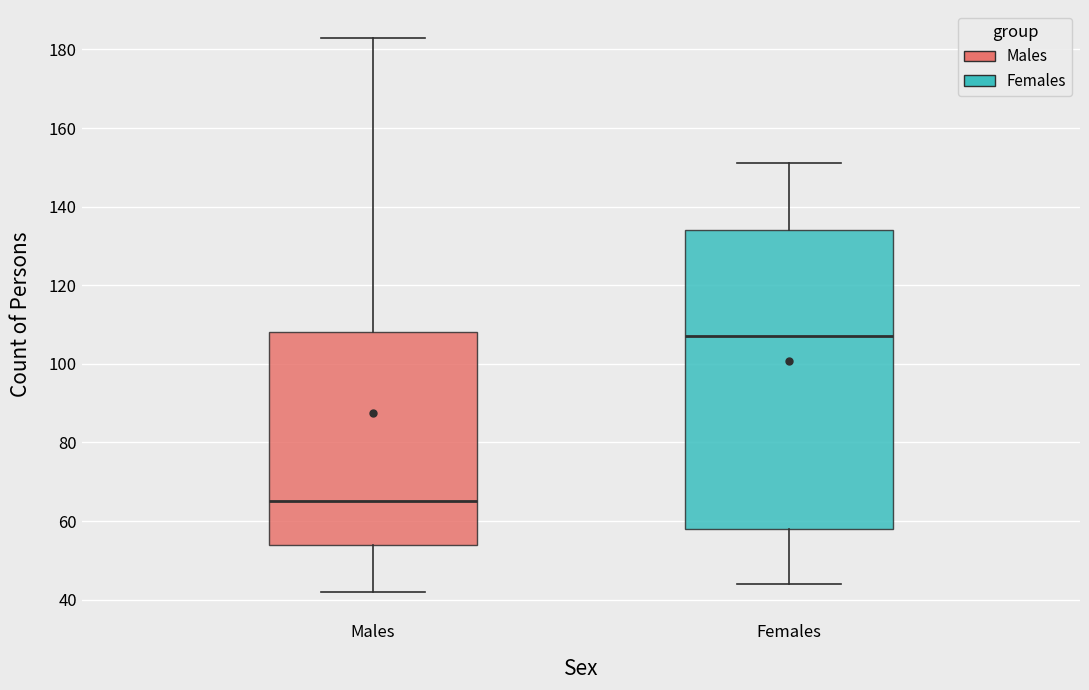

Which box is the tallest, from its lower edge to its upper edge?

Females